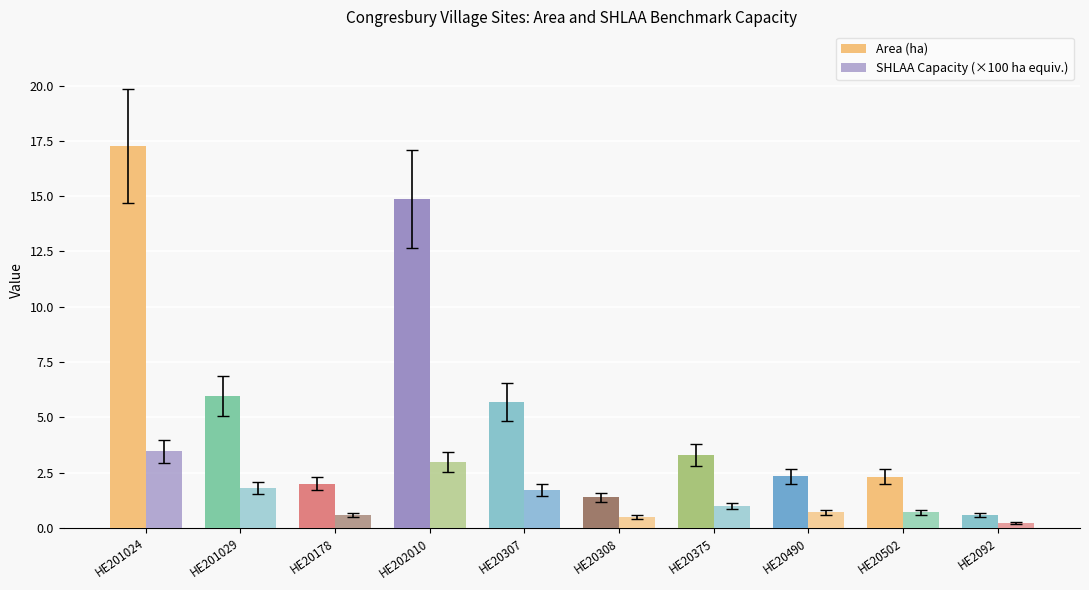

How many data points does each series have?

10